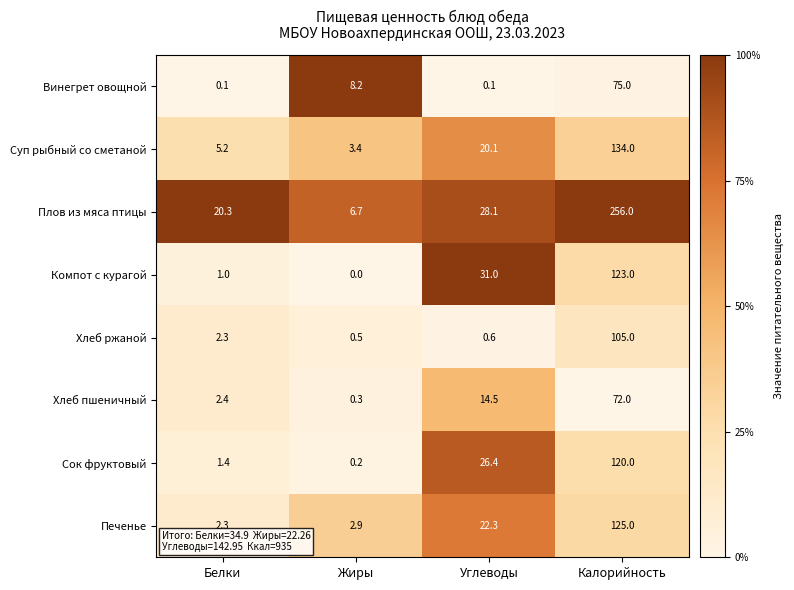

Where does the Плов из мяса птицы series first go above 28?

Углеводы